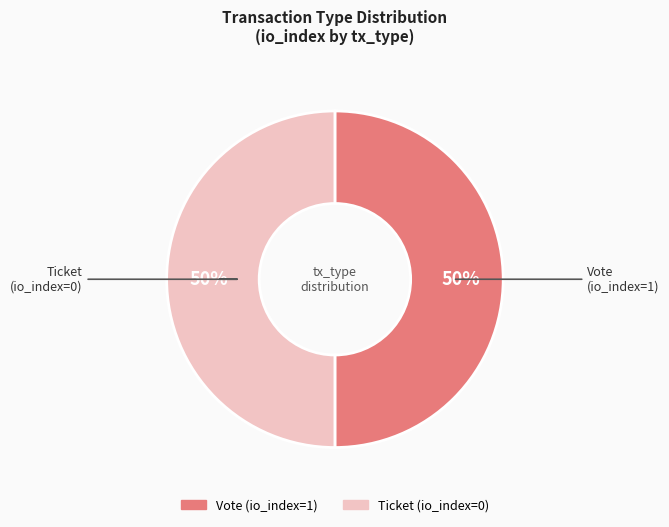

How many segments does this pie chart have?

2